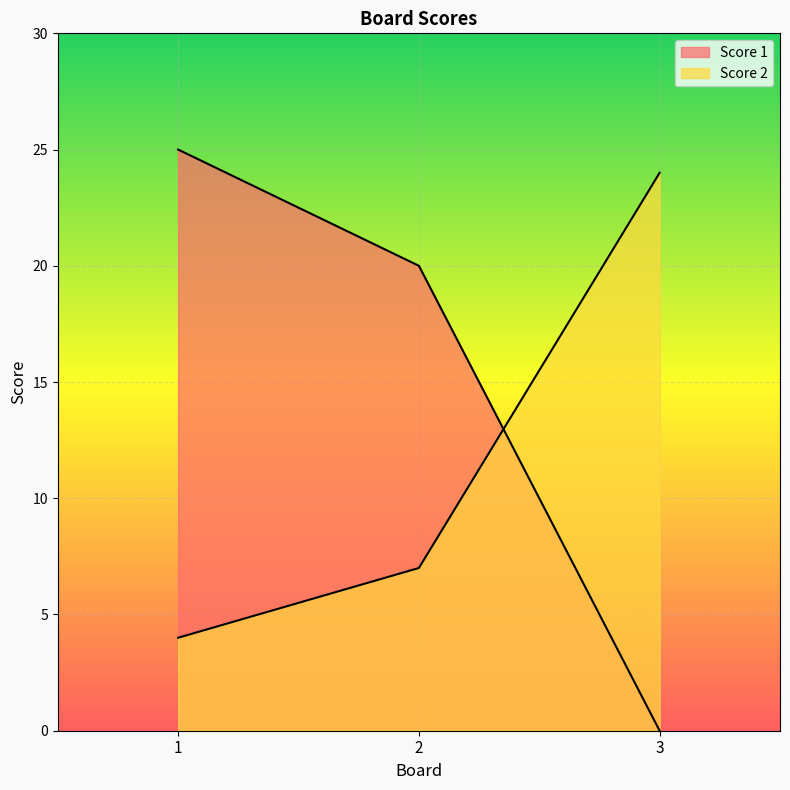

The Score 2 series shows 7 at 2. True or false?

True